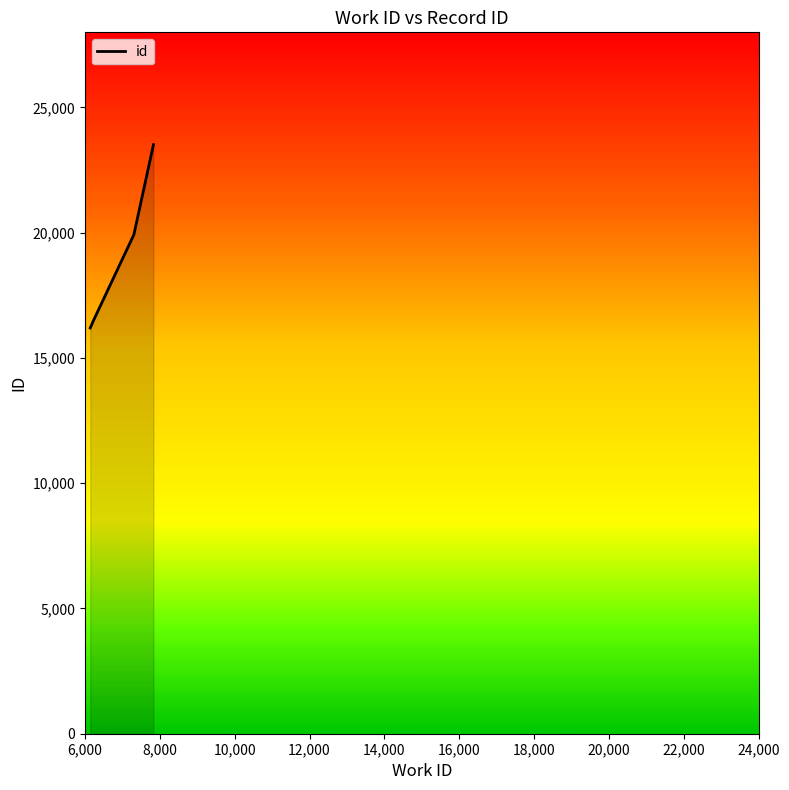

Which category has the lowest value across all series?

6143